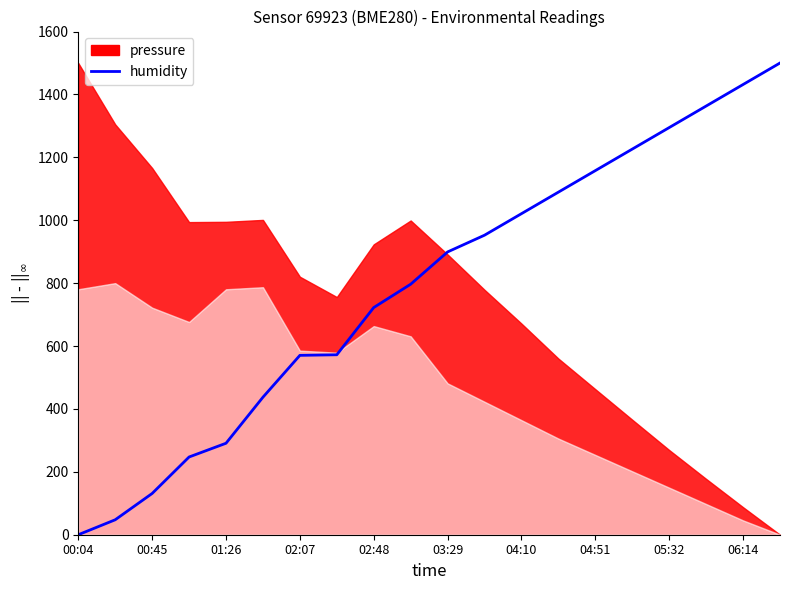

What is the sum of all values?

15751.0